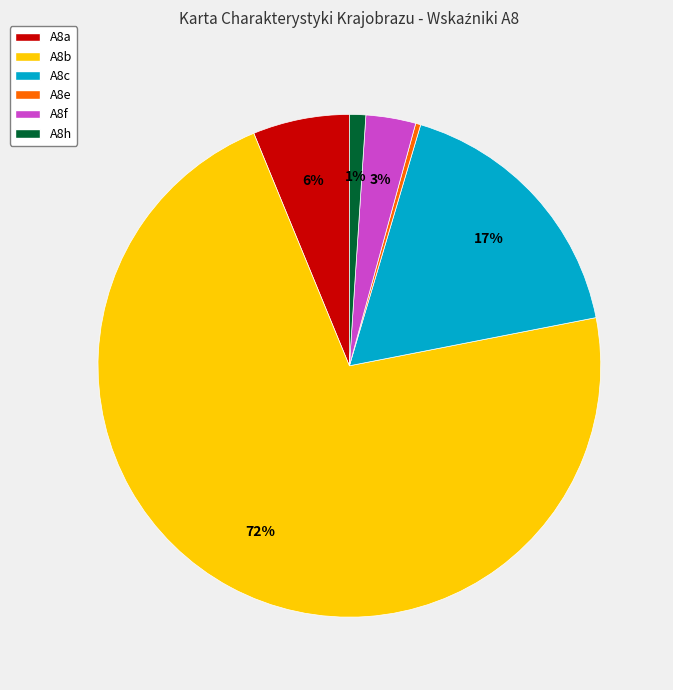

Between A8c and A8f, which is larger?

A8c